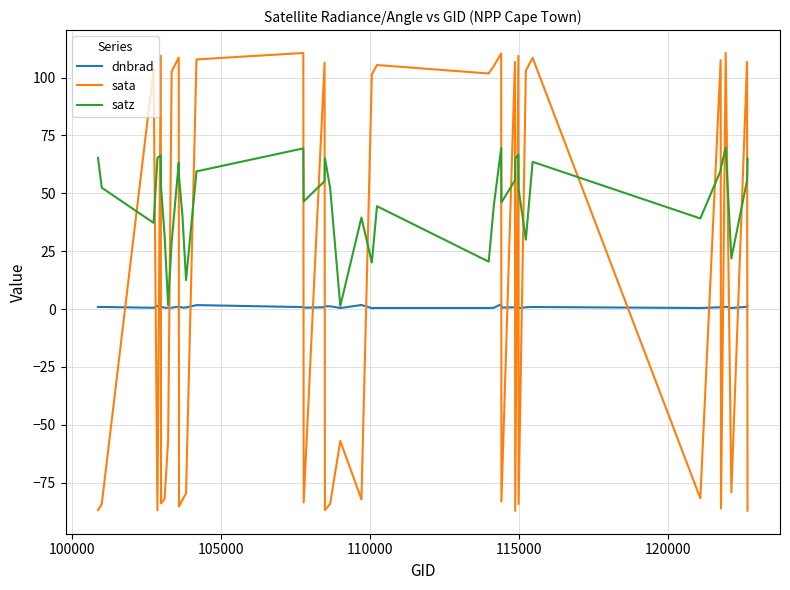

Rank the series by their maximum value, from lowest to highest.

dnbrad, satz, sata